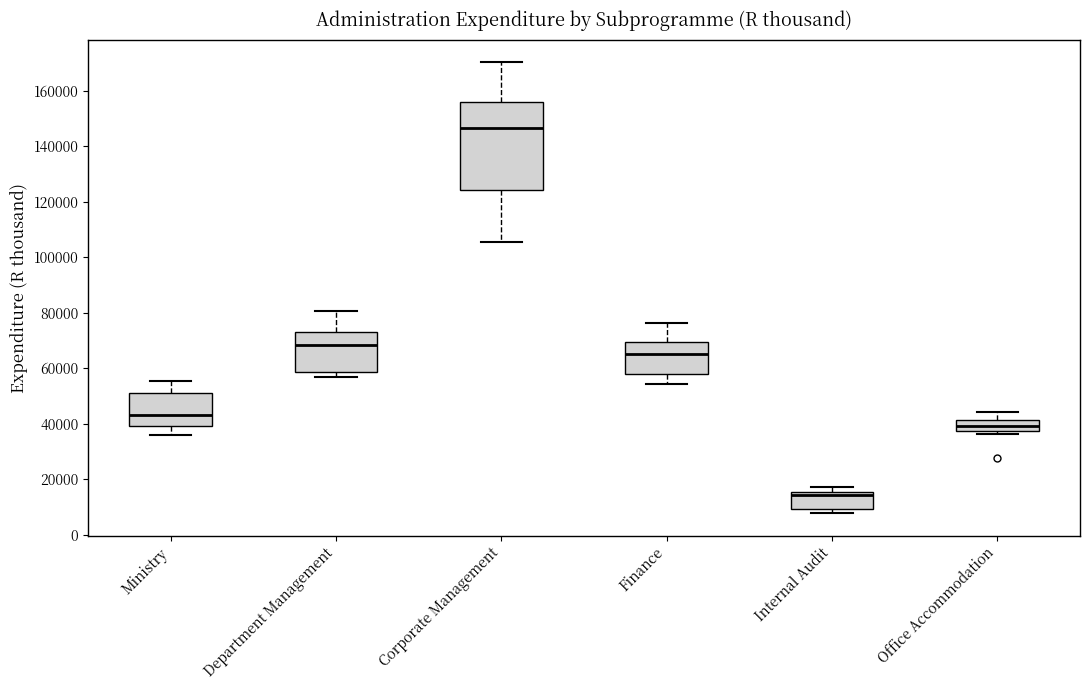

Reading left to right, read every box against the y-axis: the position of its median line, the range the box covers, and the ends of its whiskers. The values are not printed on the chart, so give them approximately, as read against the axis.

Ministry: median 44000, box 40000 to 52000, whiskers 36000 to 56000
Department Management: median 68000, box 58000 to 74000, whiskers 56000 to 80000
Corporate Management: median 146000, box 124000 to 156000, whiskers 106000 to 170000
Finance: median 66000, box 58000 to 70000, whiskers 54000 to 76000
Internal Audit: median 14000, box 10000 to 16000, whiskers 8000 to 18000
Office Accommodation: median 40000, box 38000 to 42000, whiskers 36000 to 44000